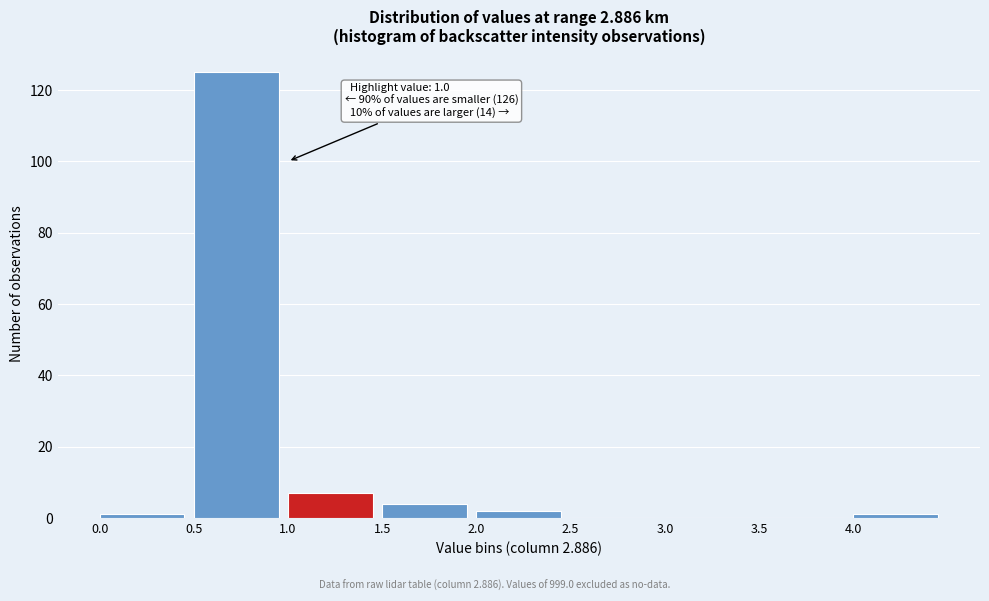

Which range on the x-axis has the tallest bar?

0.5 to 1.0